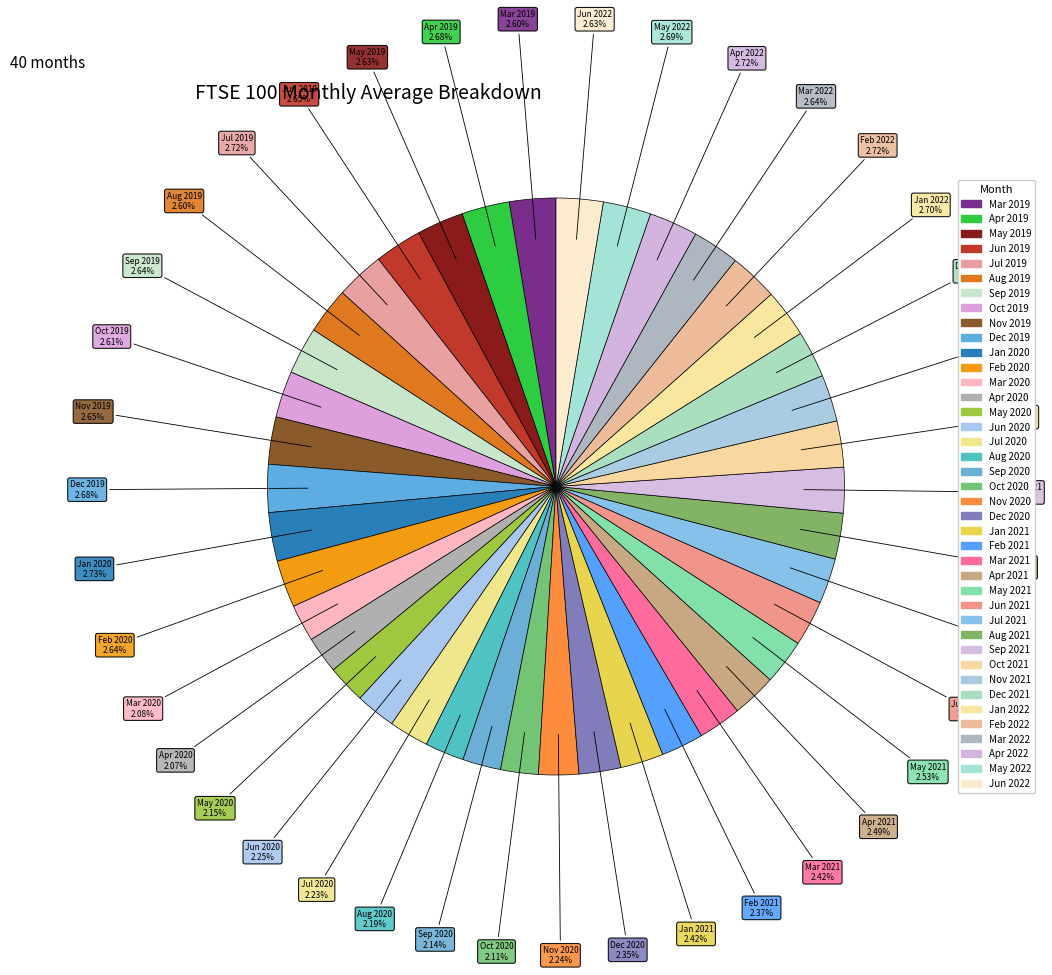

Does Dec 2021 account for over 50% of the chart?

No